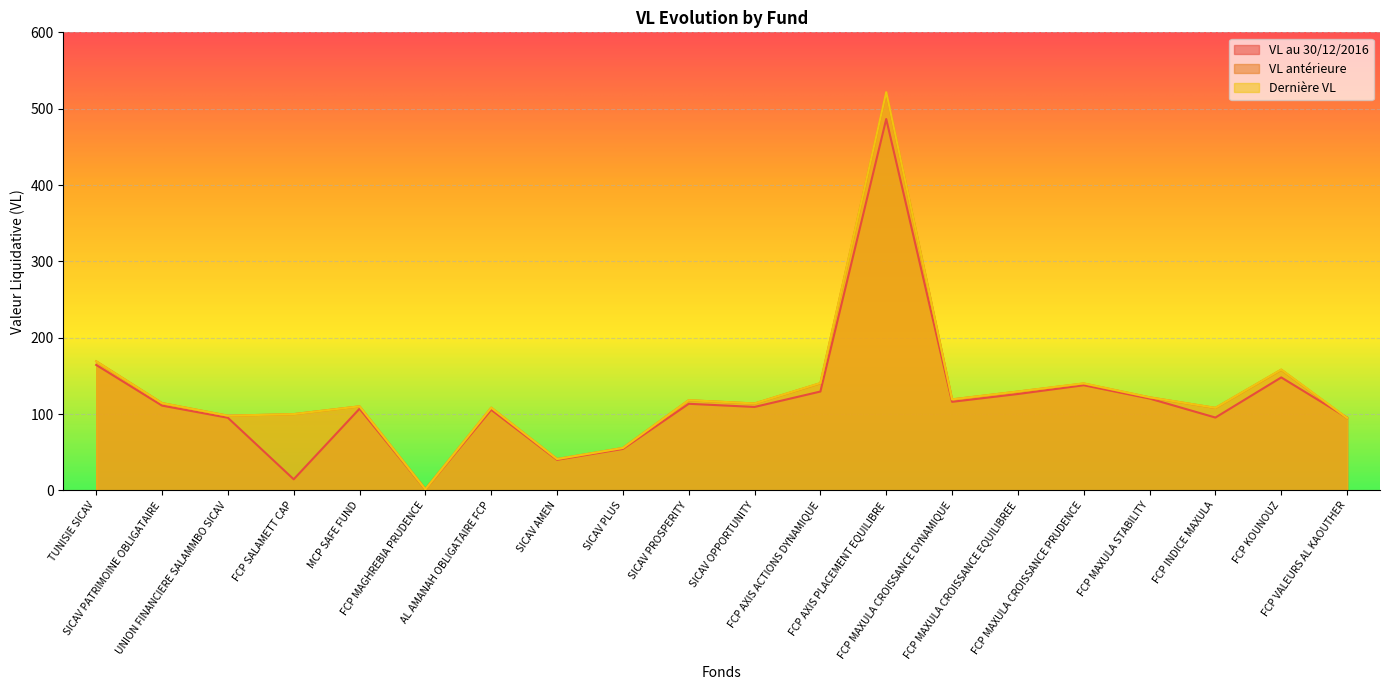

Which has a higher value, SICAV AMEN or AL AMANAH OBLIGATAIRE FCP?

AL AMANAH OBLIGATAIRE FCP